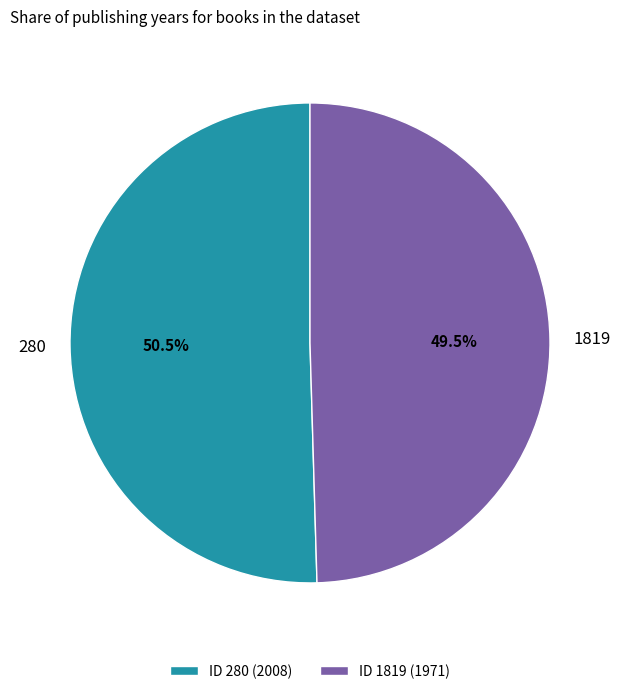

Which slice represents more than half of the pie?

280